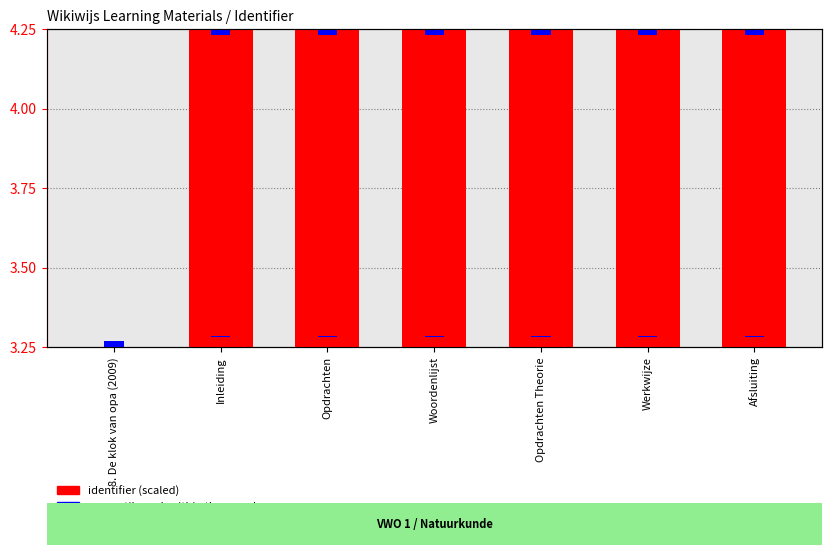

What is the total value across all series at Opdrachten?

1.1